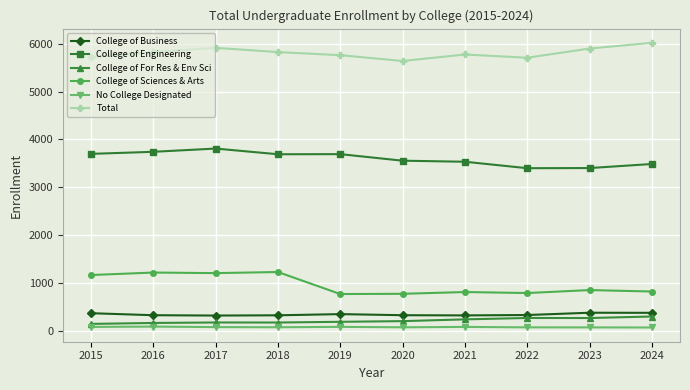

Which series has the widest spread of values?

College of Sciences & Arts